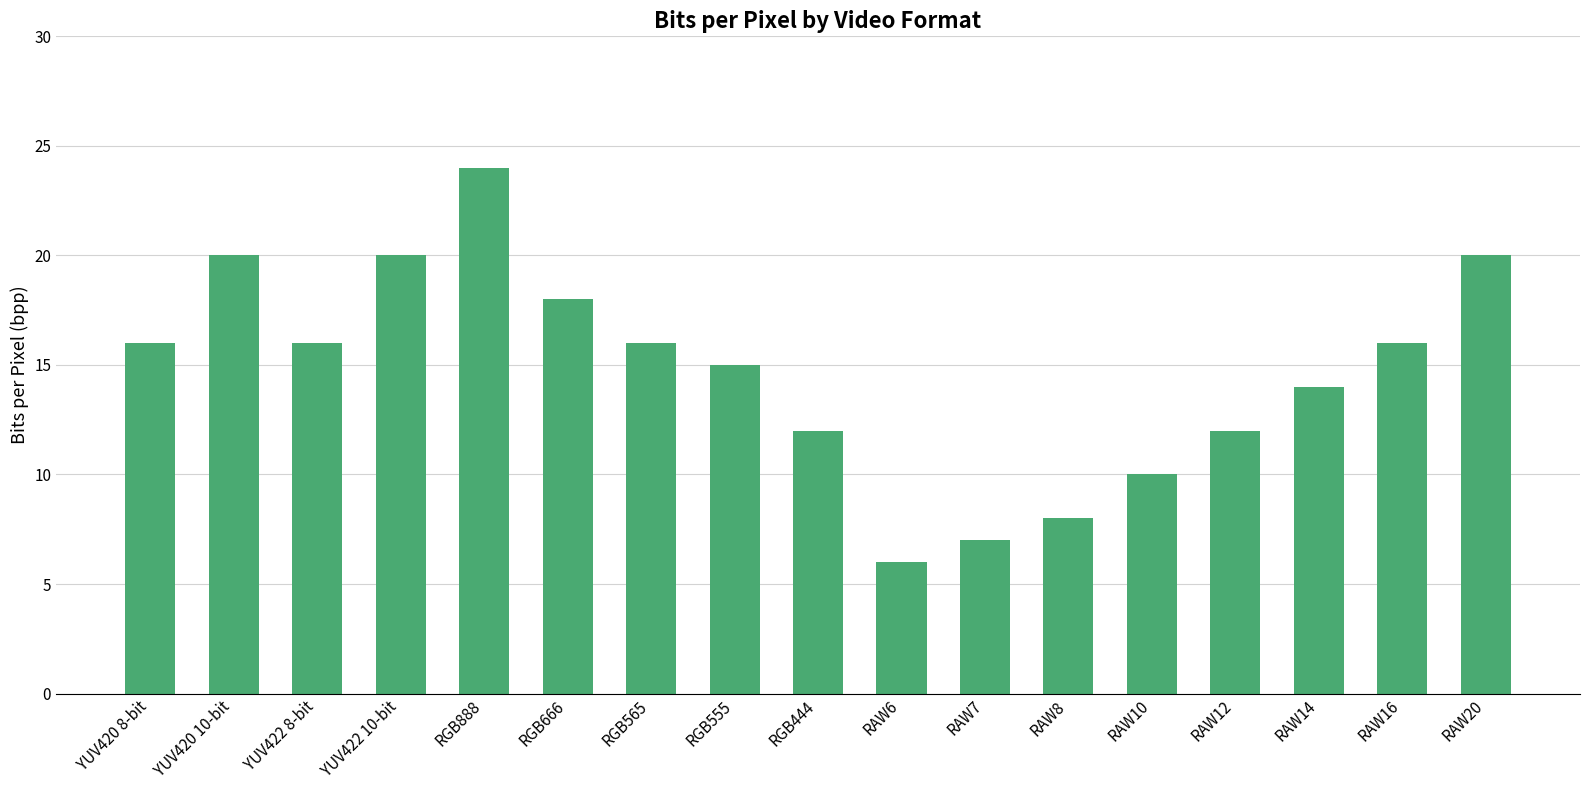

Reading left to right, transcribe all the data shown in this chart.

YUV420 8-bit=16	YUV420 10-bit=20	YUV422 8-bit=16	YUV422 10-bit=20	RGB888=24	RGB666=18	RGB565=16	RGB555=15	RGB444=12	RAW6=6	RAW7=7	RAW8=8	RAW10=10	RAW12=12	RAW14=14	RAW16=16	RAW20=20